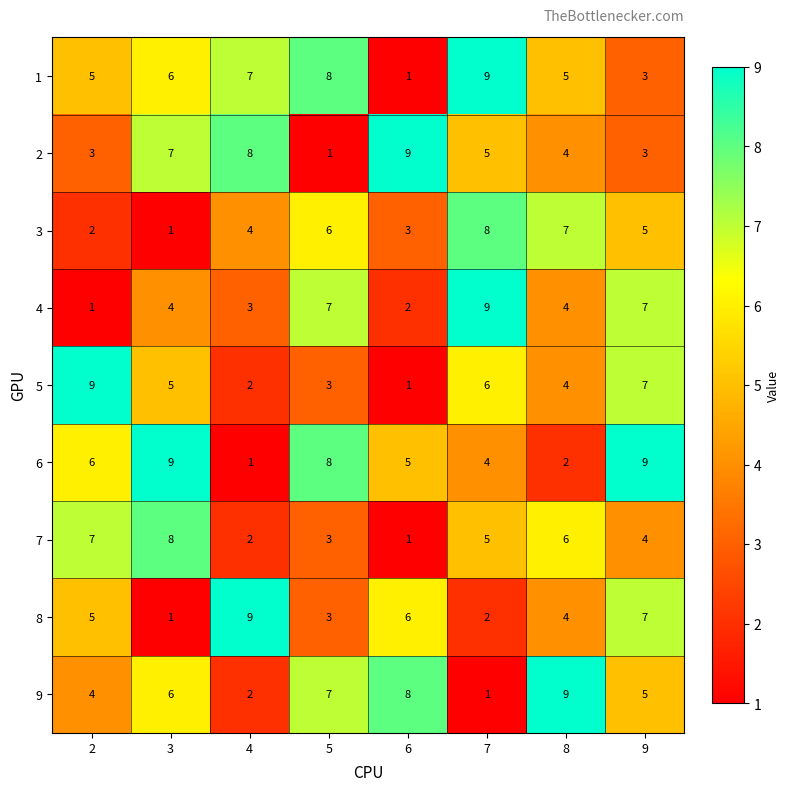

List the labels in order of 3 value, largest first.

7, 8, 5, 9, 4, 6, 2, 3